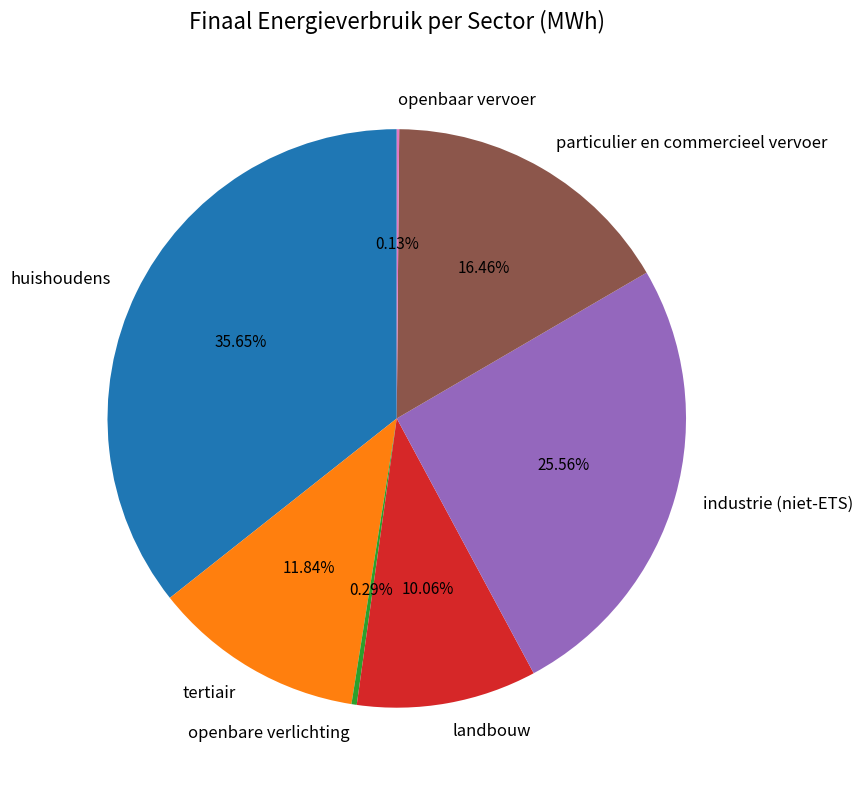

Is it true that tertiair is 12% of the pie?

True